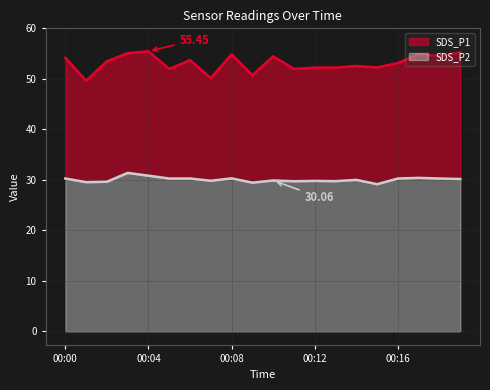

What is the average value of the SDS_P2 series?

30.1